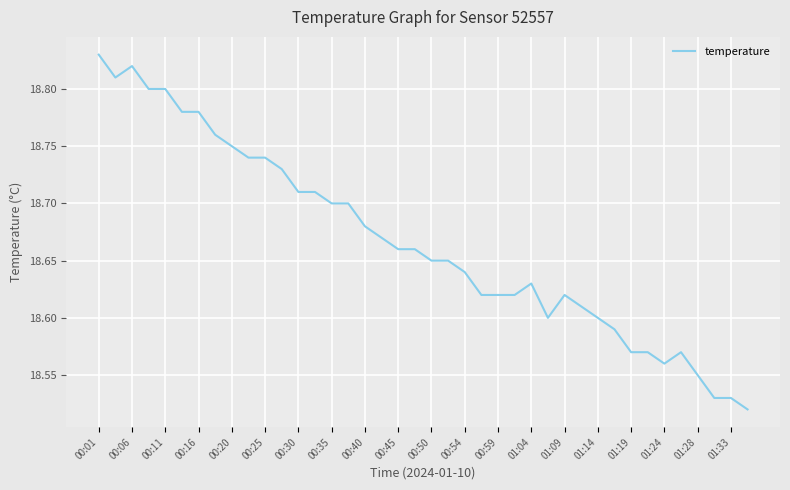

True or false: the data has more than 0 interior local peaks.

True